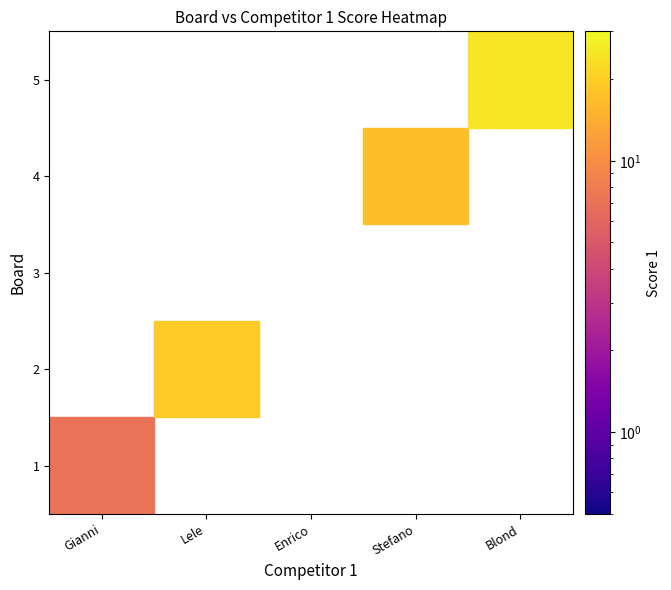

How many categories are shown in the chart?

5